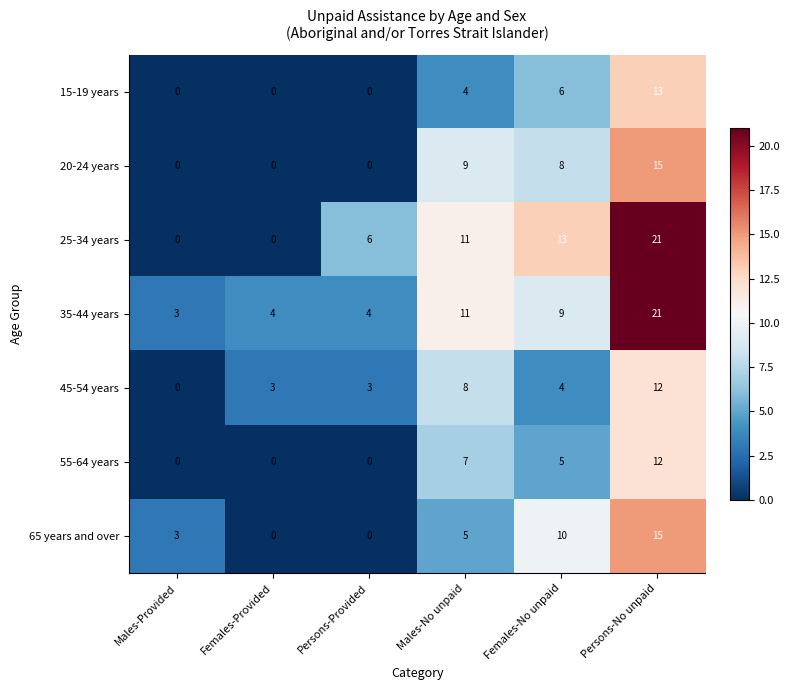

Which series changed the most between Males-Provided and Persons-Provided?

25-34 years